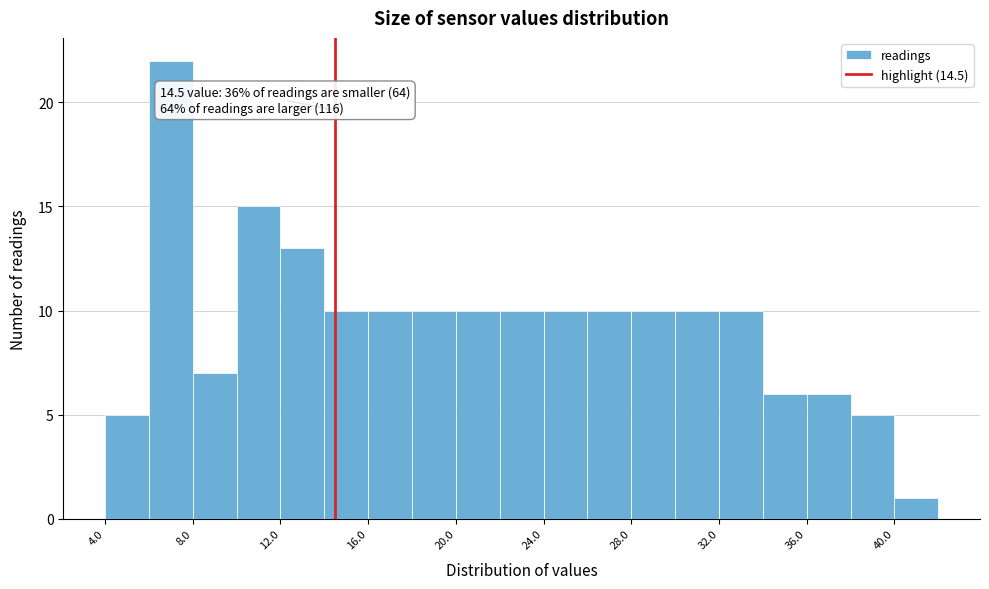

Which range on the x-axis has the tallest bar?

6 to 8